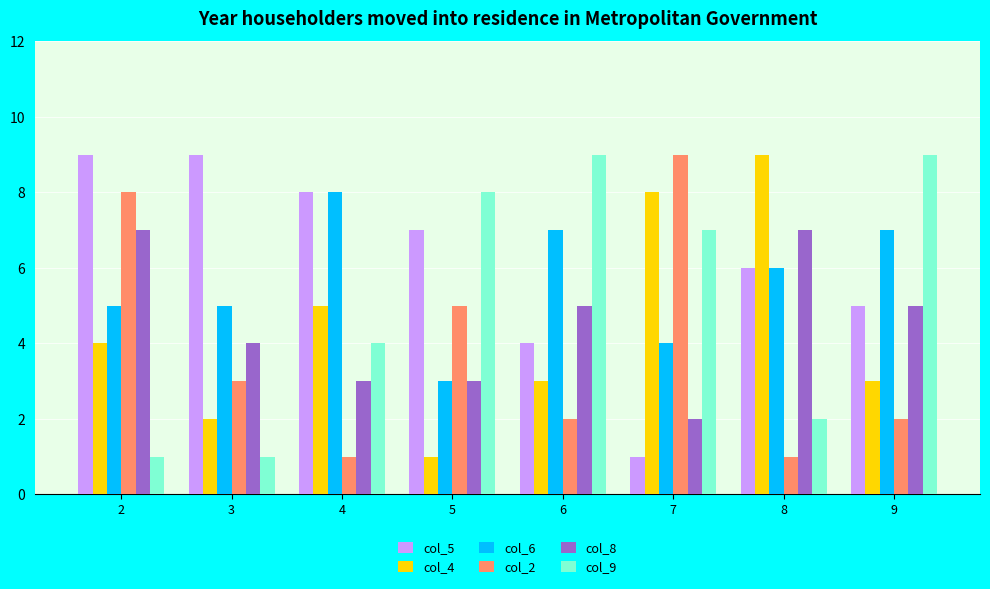

The col_8 series shows 5 at 4. True or false?

False